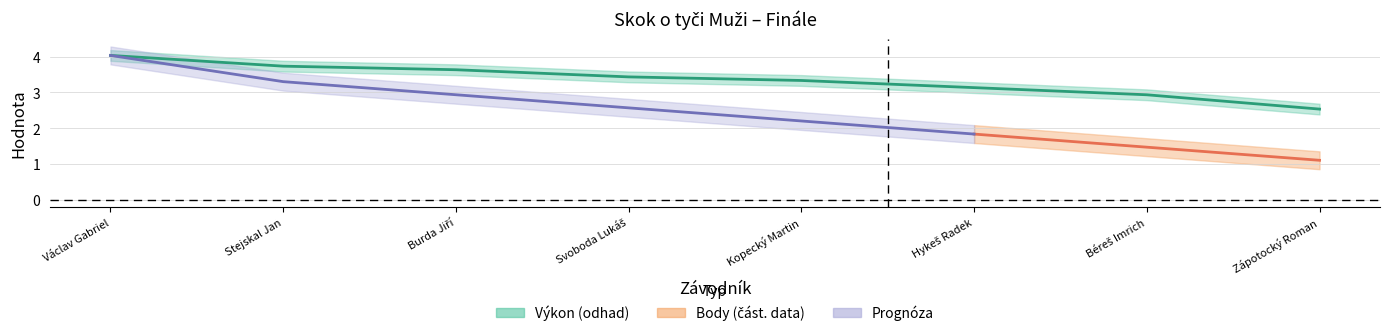

Reading left to right, what are all the values shown in this chart?

Václav Gabriel=4.0	Stejskal Jan=3.7	Burda Jiří=3.6	Svoboda Lukáš=3.4	Kopecký Martin=3.3	Hykeš Radek=3.1	Béreš Imrich=2.9	Zápotocký Roman=2.5